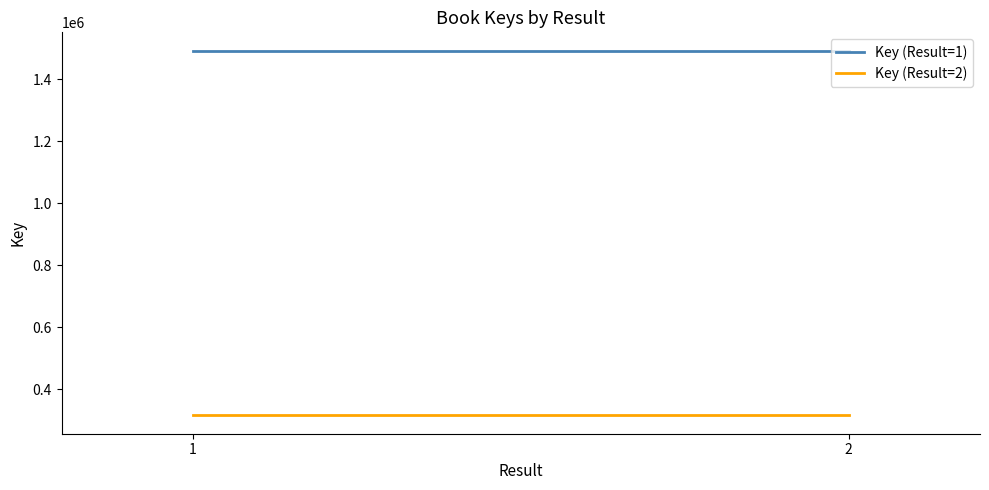

Reading left to right, list all the values displayed in this chart.

Key (Result=1): 1492004	1492004
Key (Result=2): 316044	316044